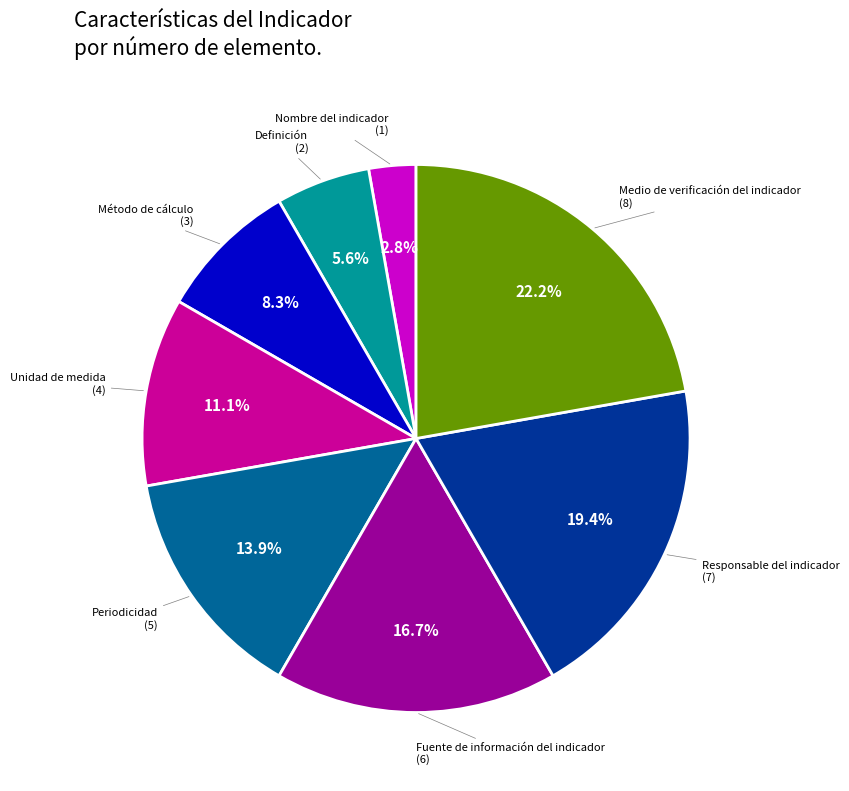

Does any single category account for the majority?

No